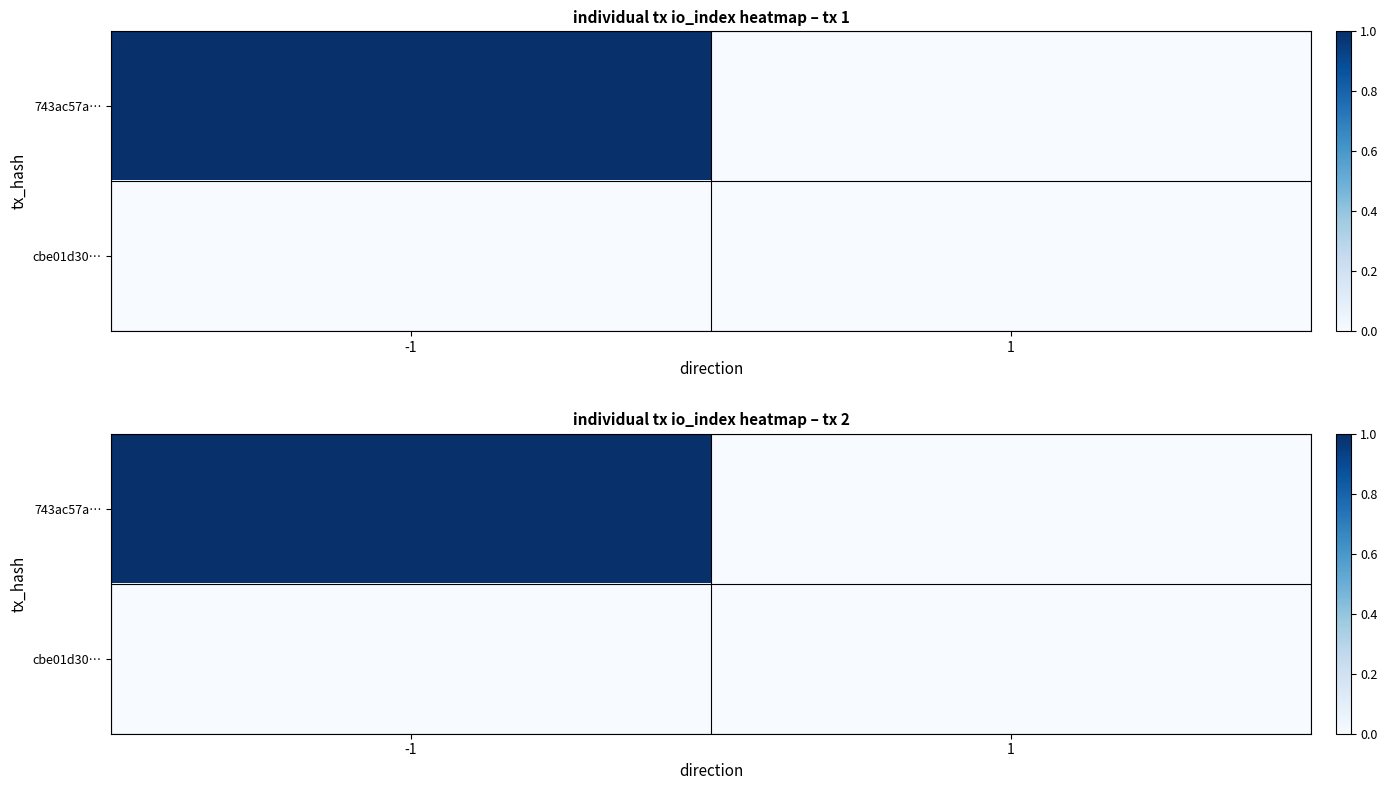

The value of 743ac57a… at -1 is 1.0. True or false?

True